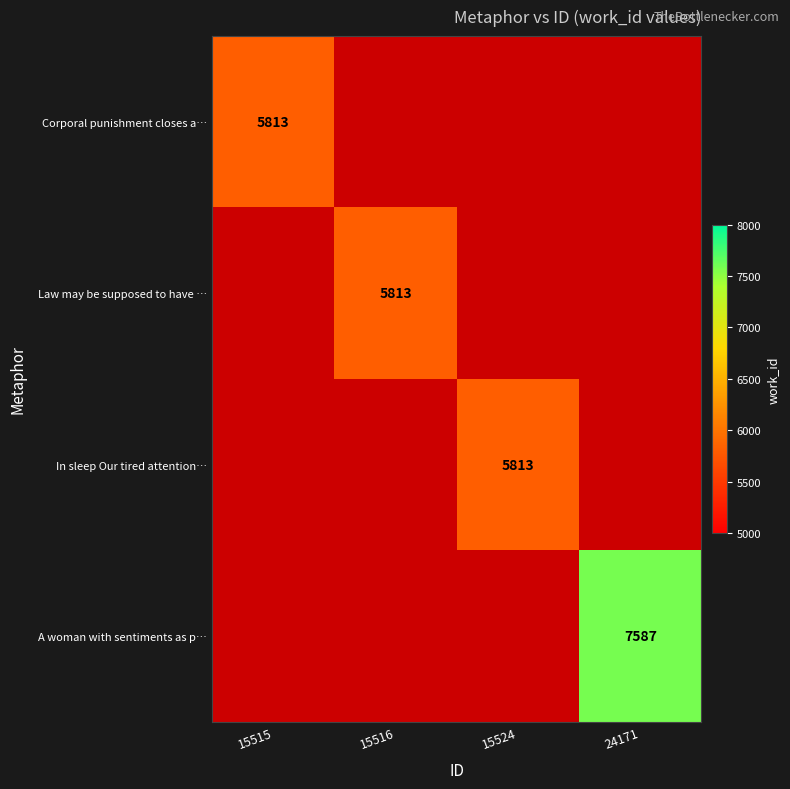

The In sleep Our tired attention… series shows 5813 at 15524. True or false?

True